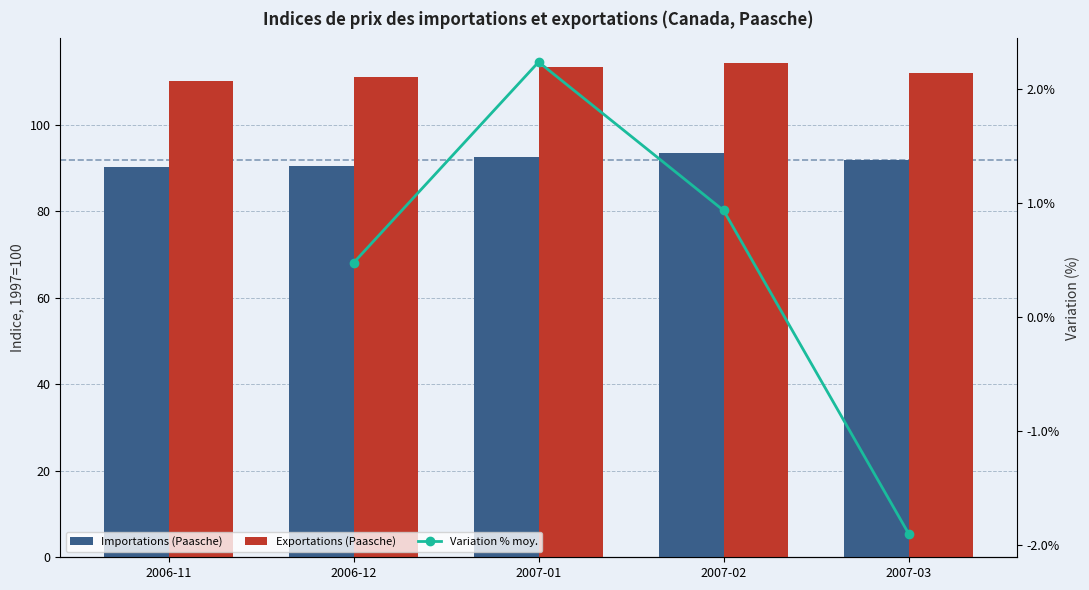

Which series has the largest range (max minus min)?

Exportations (Paasche)